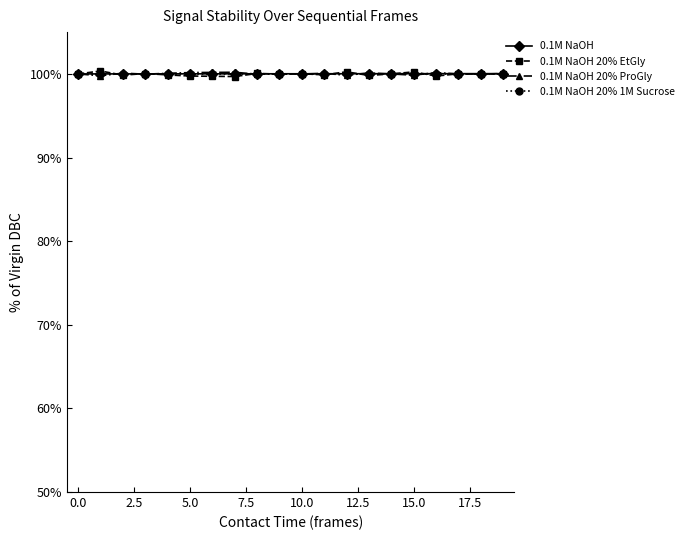

How many lines are shown in the chart?

4